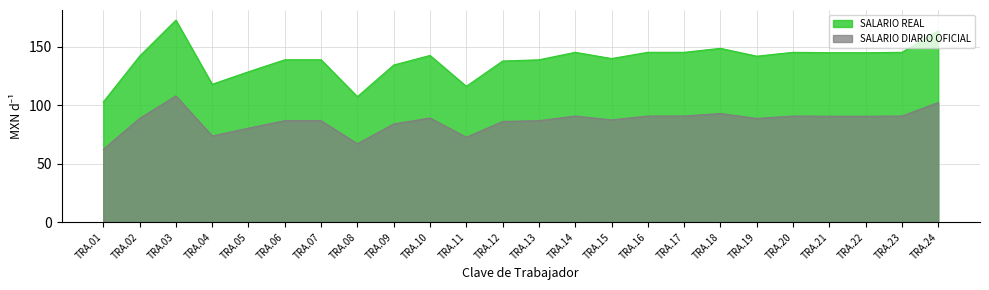

Count the number of categories in the chart.

24